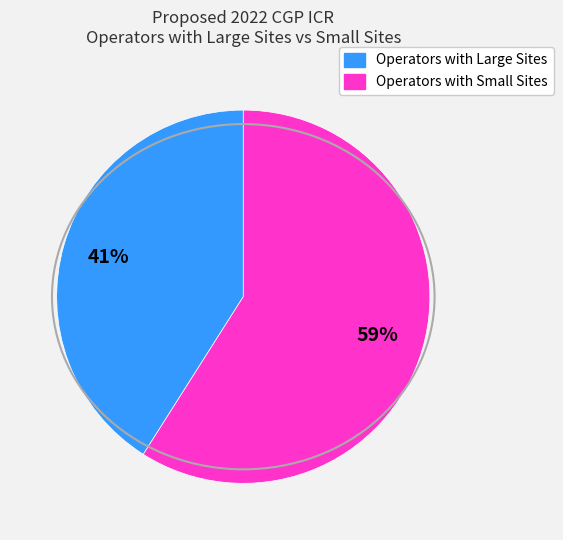

What is the ratio of the value at Operators with Small Sites to the value at Operators with Large Sites?

1.4